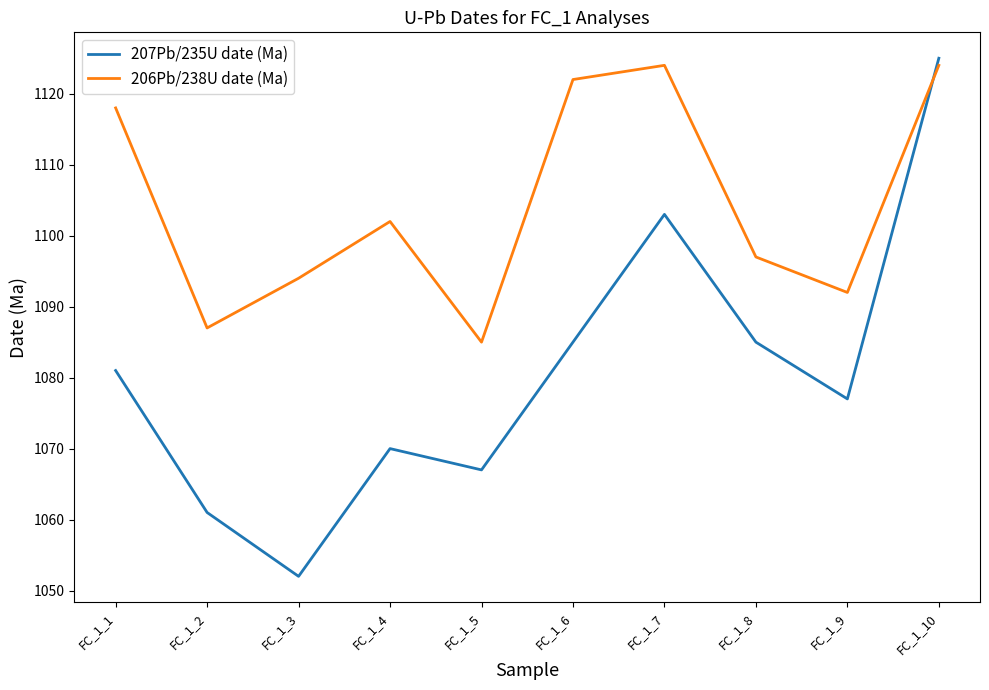

List the series in order of their overall mean, highest first.

206Pb/238U date (Ma), 207Pb/235U date (Ma)